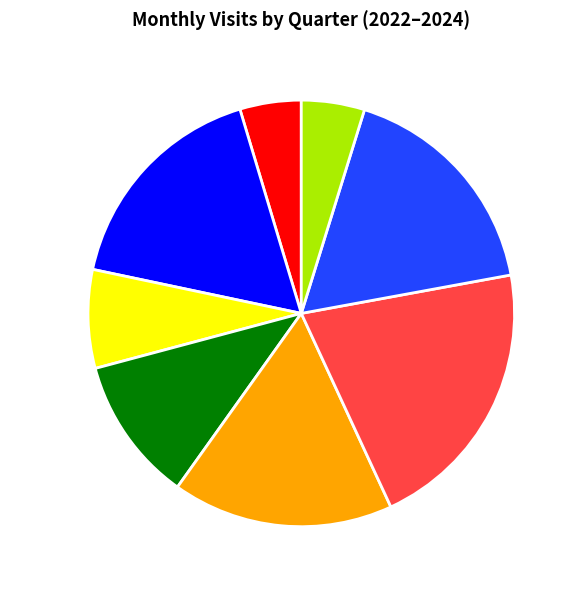

Do 2023-Q4 and 2024-Q1 together represent more than half of the pie?

No